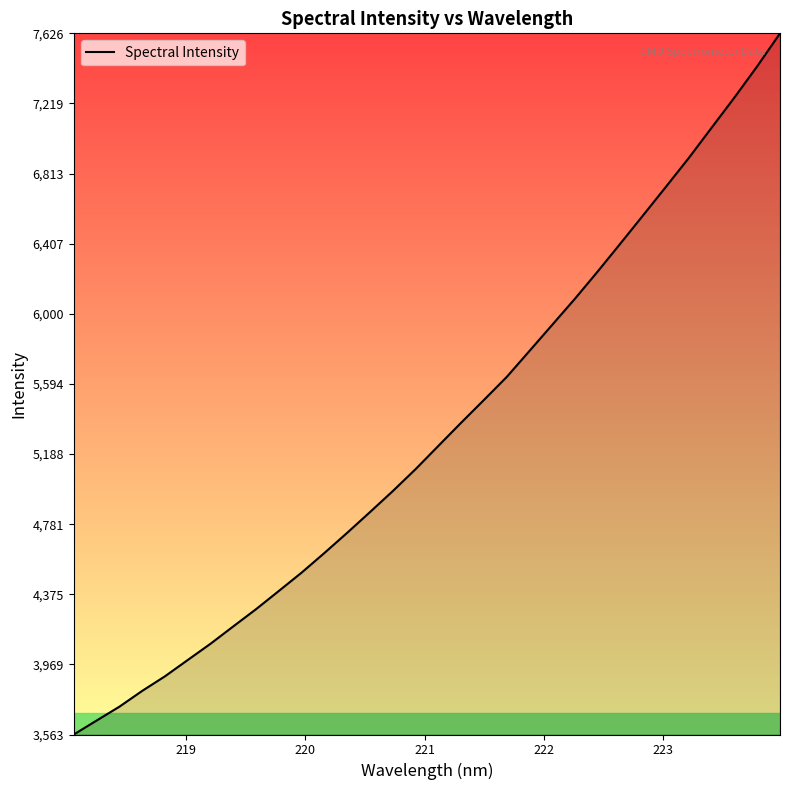

What is the difference between the maximum and minimum values?

4063.0